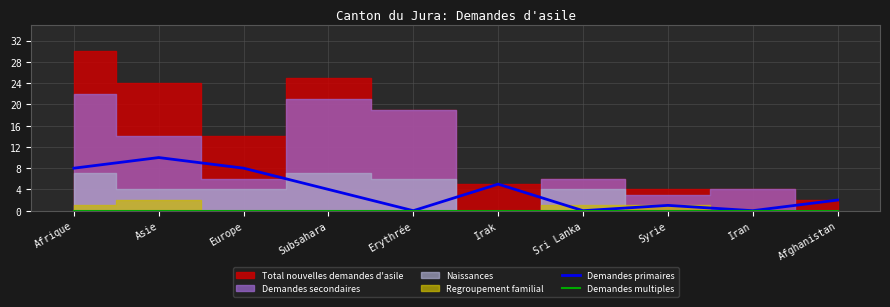

How many values in the Demandes primaires series are below 4?

5